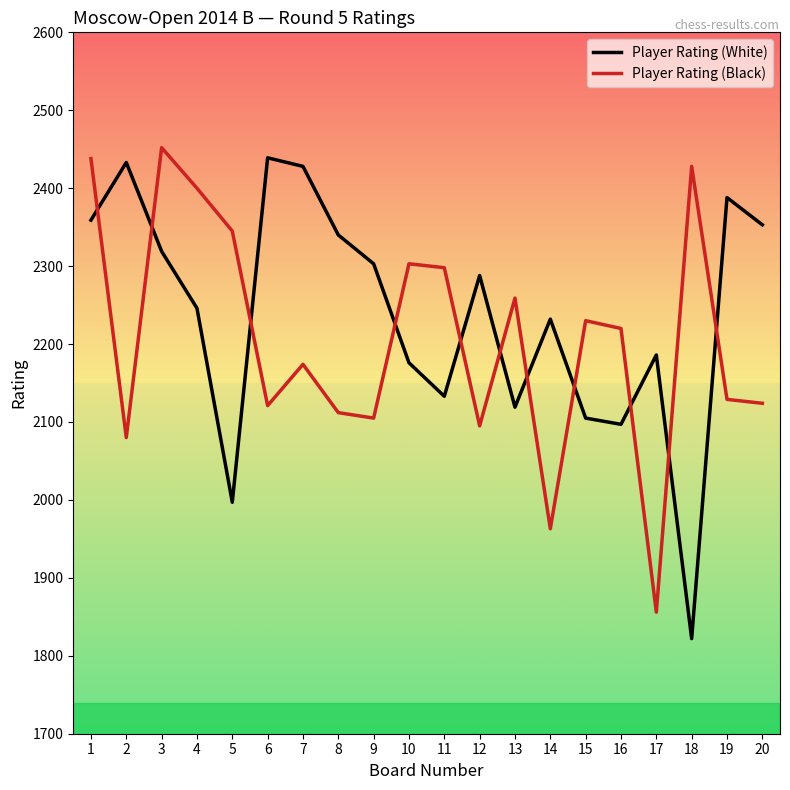

What is the difference between the highest and lowest values at 4?

154